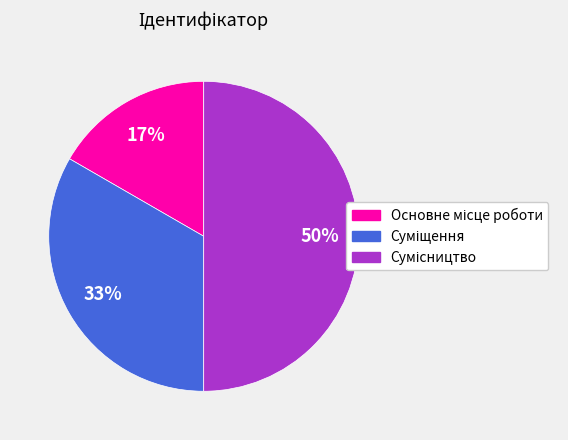

To the nearest percent, what is the difference between the largest and smallest slice percentages?

33%